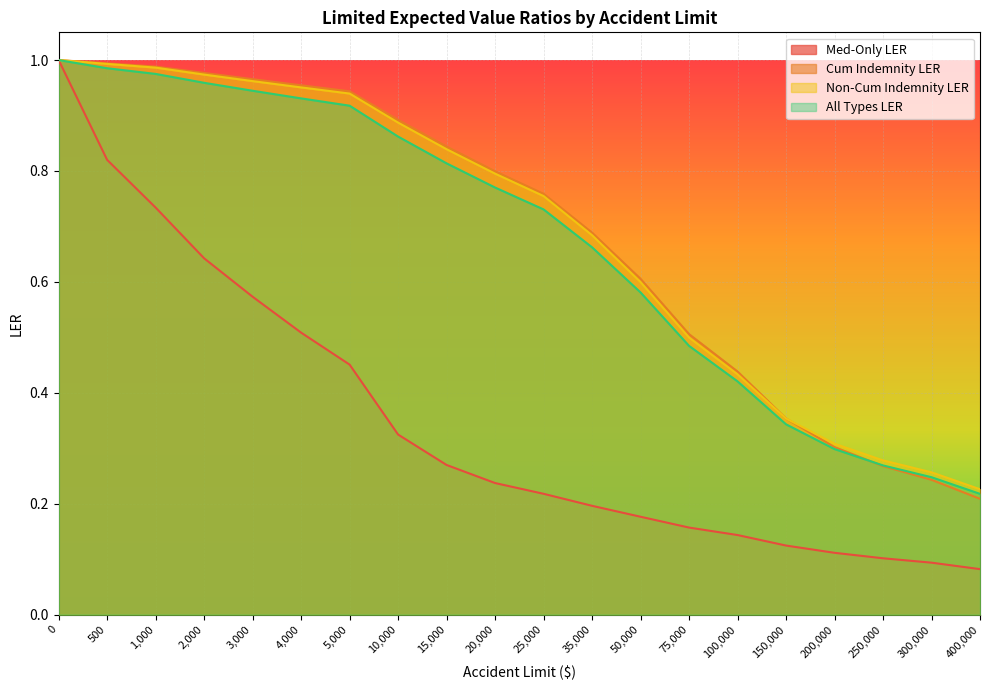

What is the value of the Med-Only LER point at the 15th from the left?

0.1